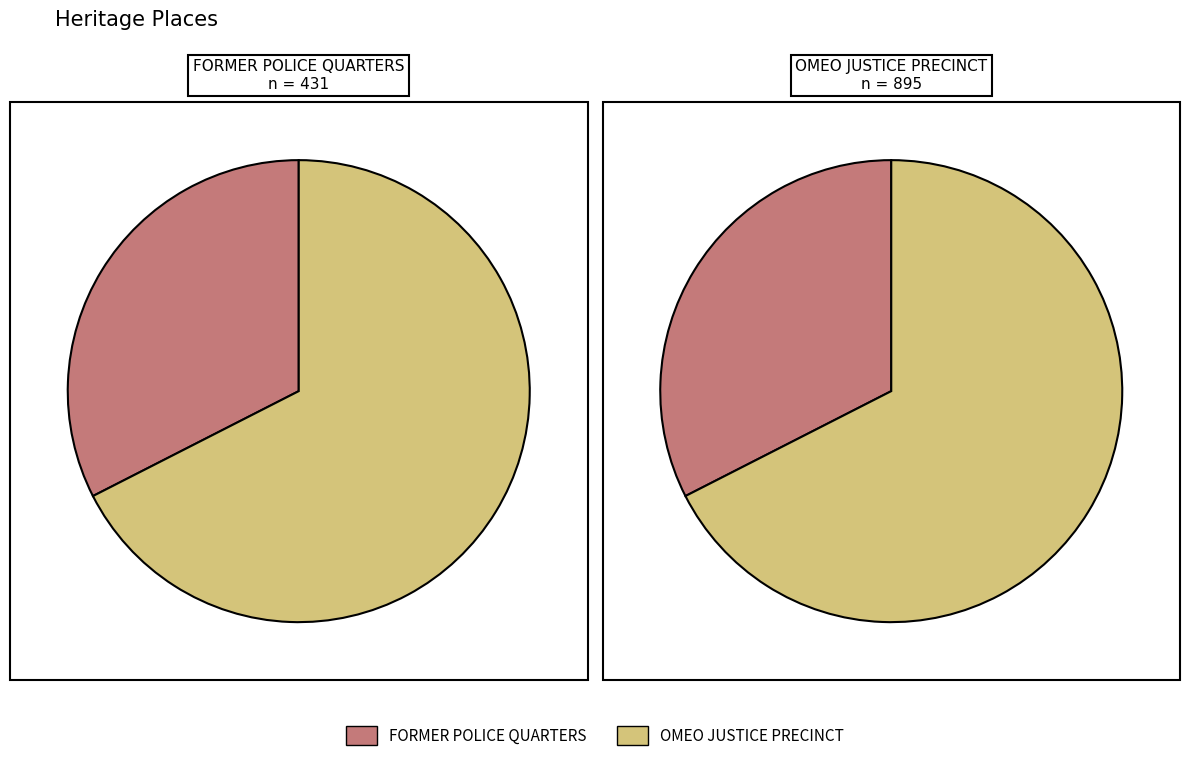

To the nearest percent, what is the combined percentage of values and n_values?

100%